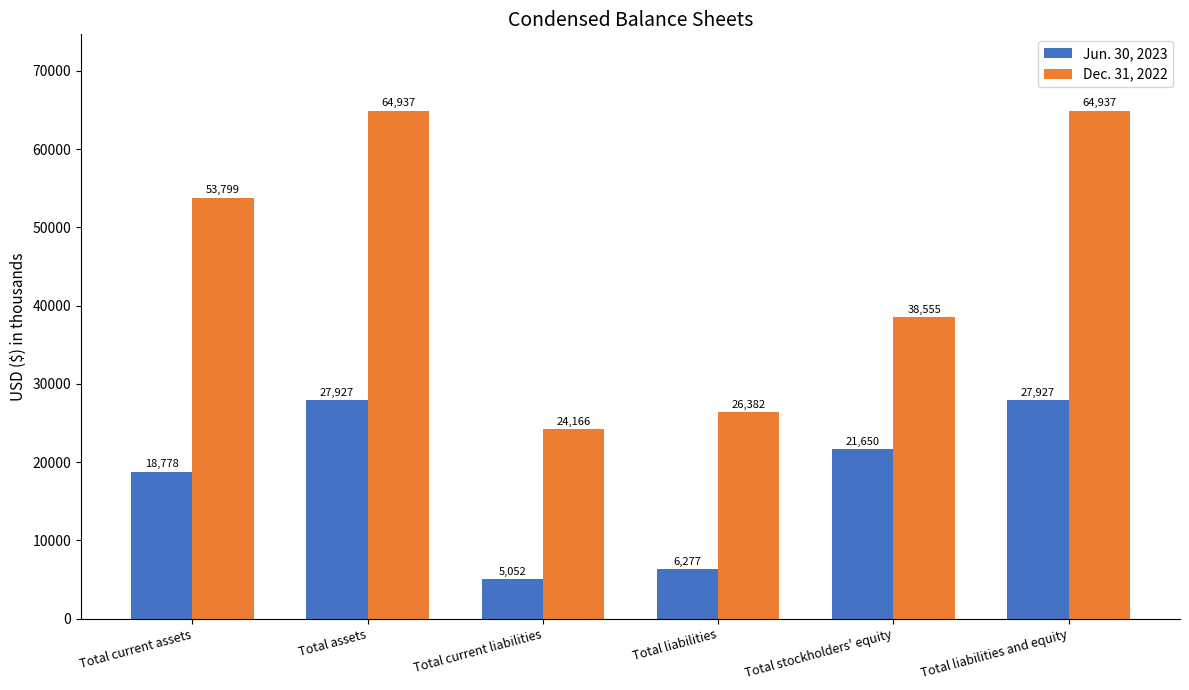

Count the number of categories in the chart.

6